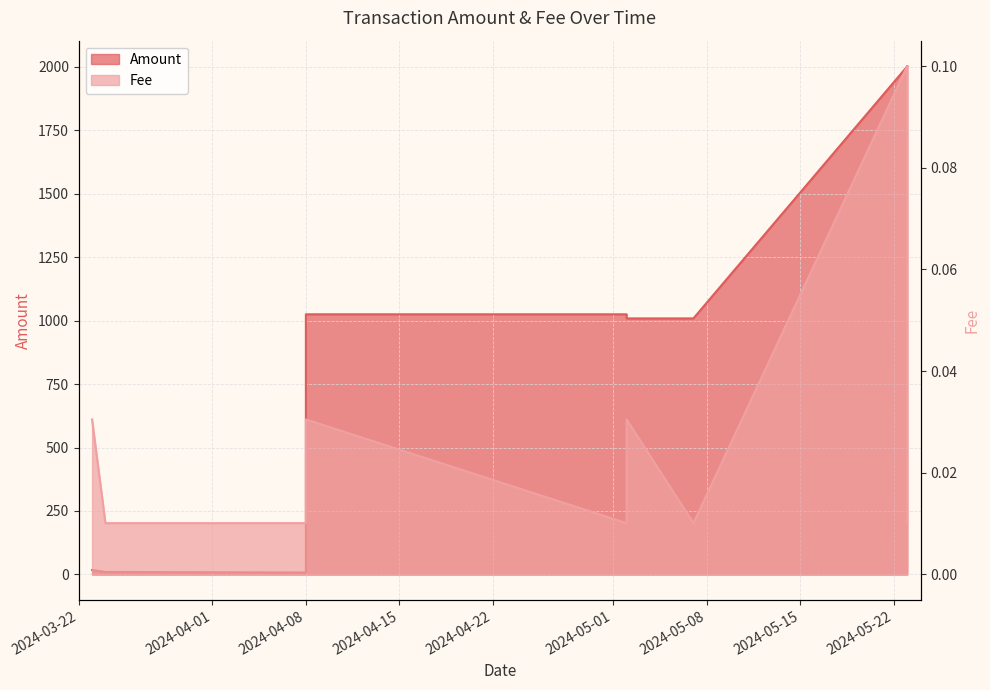

Reading right to left, extract all data points from this chart.

Amount: 2001.8	2000.7	1008.3	1008.3	1024.5	1024.5	7.7	9.9	17.5
Fee: 0.0	0.1	0.0	0.0	0.0	0.0	0.0	0.0	0.0